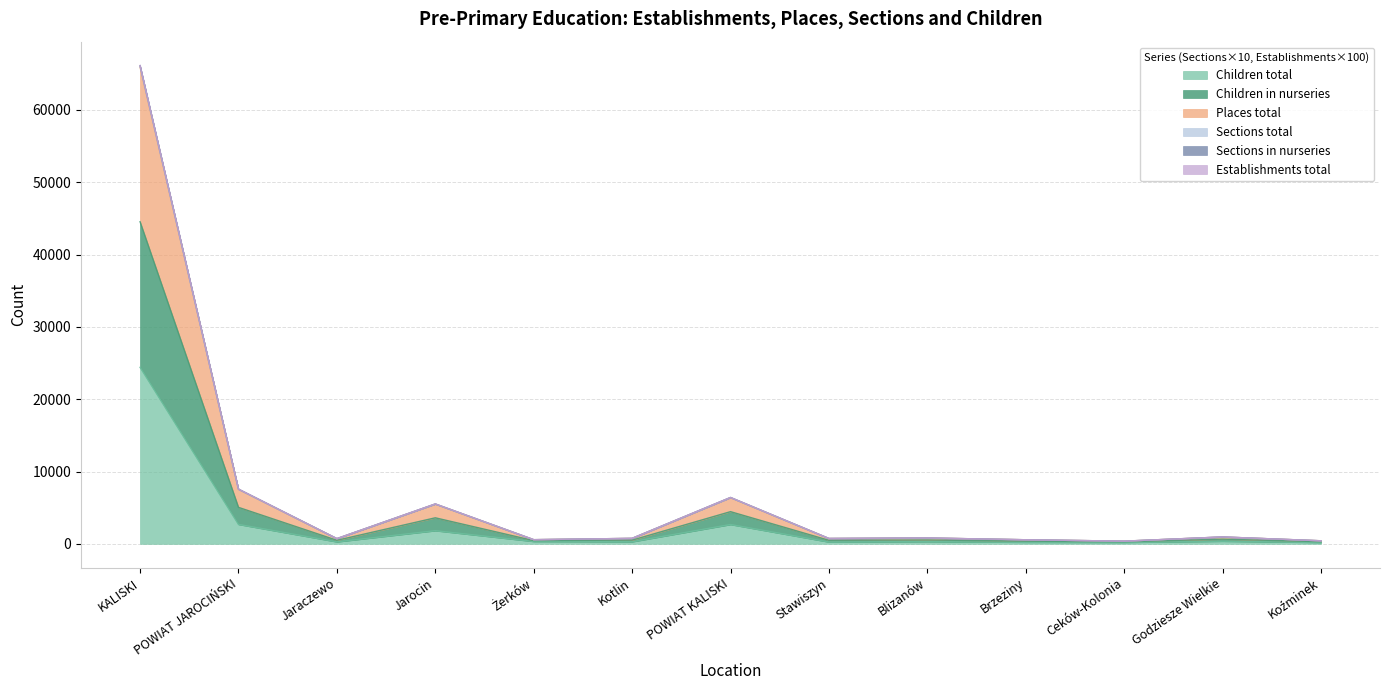

What position from the left is KALISKI?

1